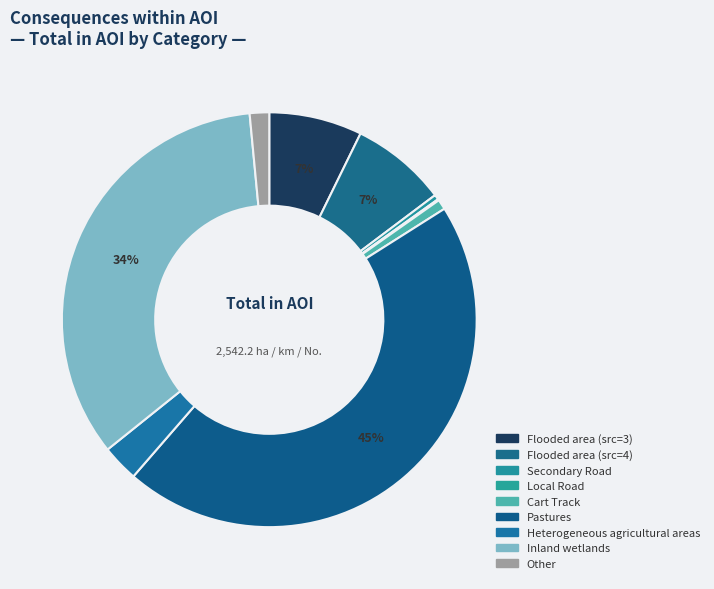

Which category has the smallest portion of the pie?

Local Road